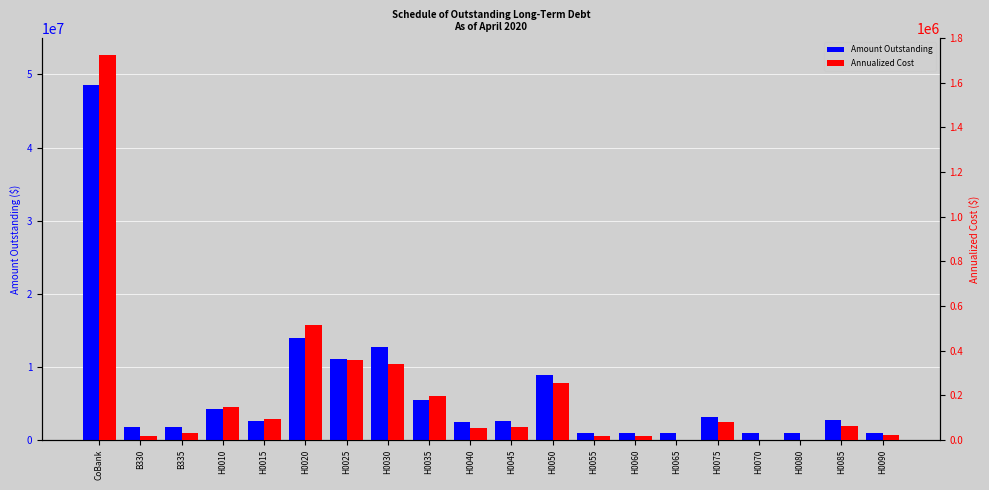

Which series has the largest range (max minus min)?

Amount Outstanding